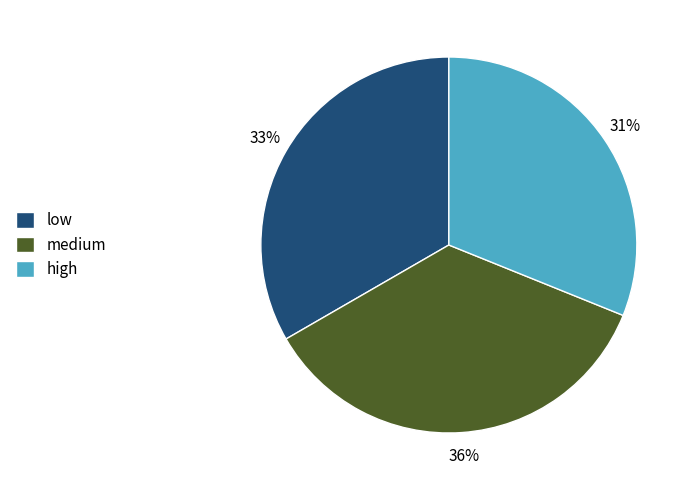

Which has a higher value, low or high?

low